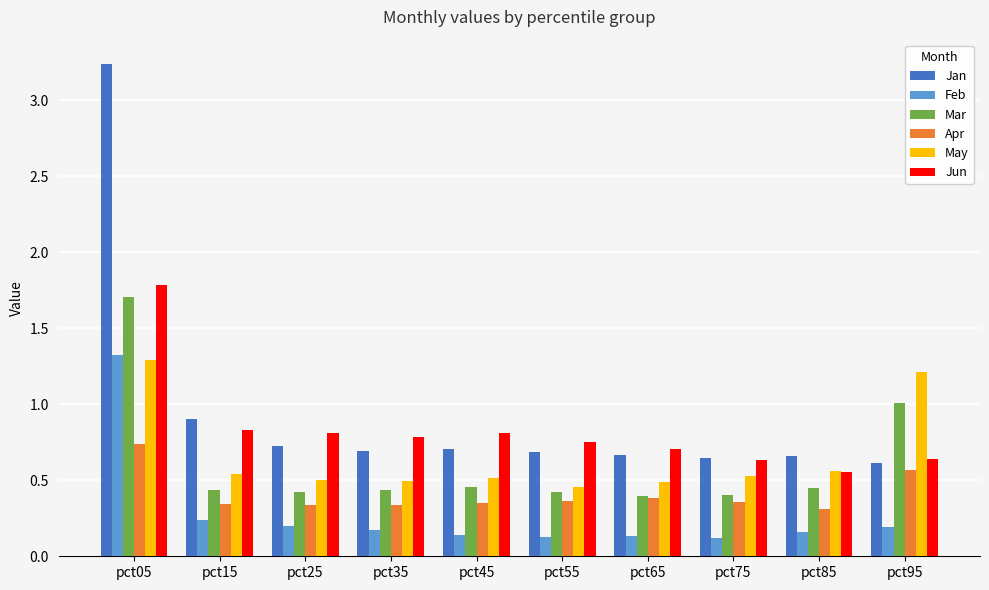

Is it true that Apr equals 0.5 at pct25?

False